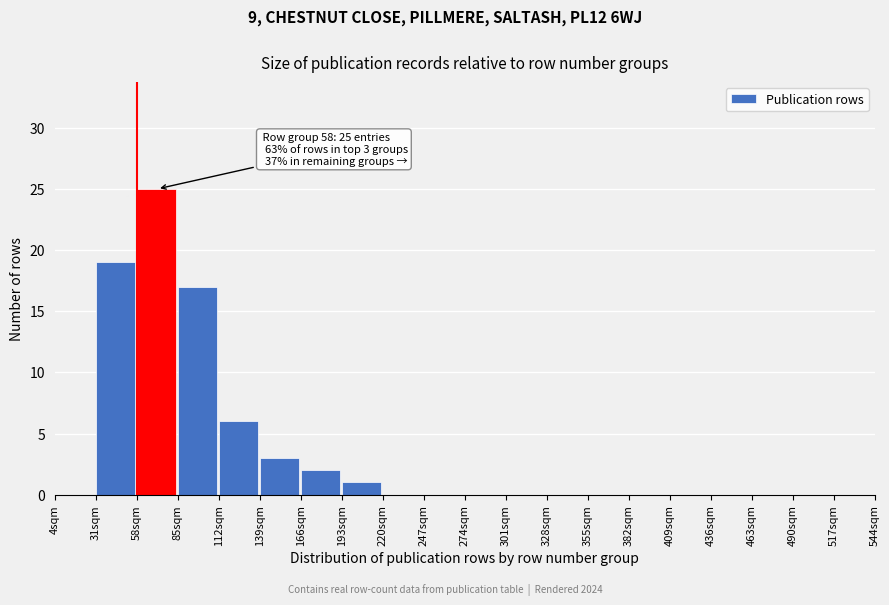

Reading left to right, list all the values displayed in this chart.

4sqm=0	31sqm=19	58sqm=25	85sqm=17	112sqm=6	139sqm=3	166sqm=2	193sqm=1	220sqm=0	247sqm=0	274sqm=0	301sqm=0	328sqm=0	355sqm=0	382sqm=0	409sqm=0	436sqm=0	463sqm=0	490sqm=0	517sqm=0